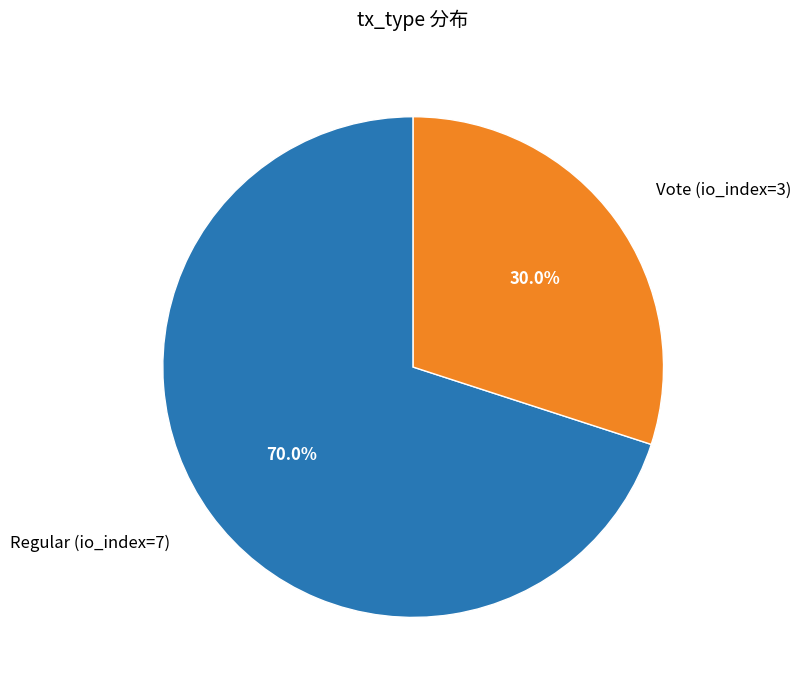

To the nearest percent, what percentage of the pie is Vote (io_index=3)?

30%